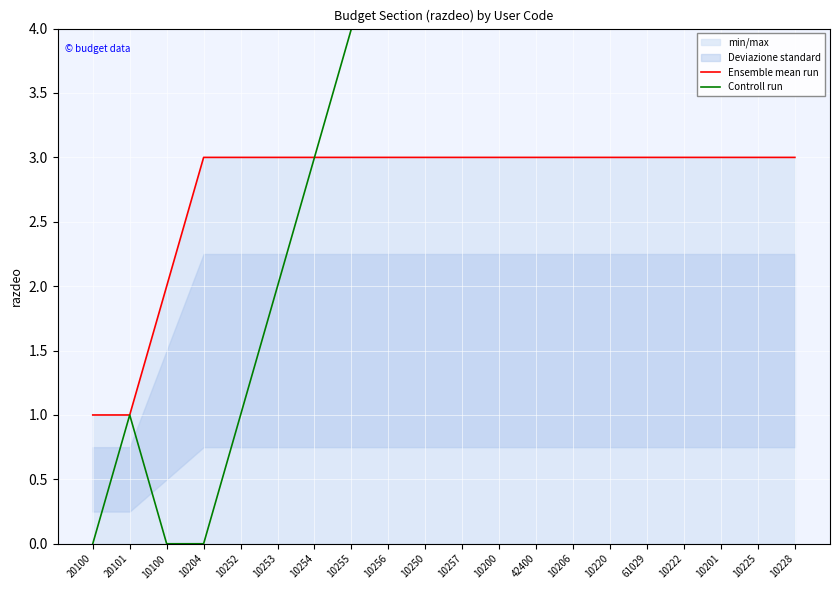

At how many categories does at least one series exceed 5?

11